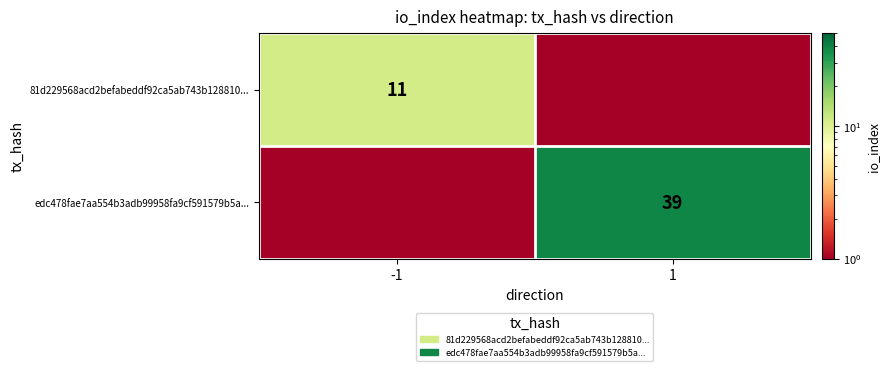

At which category is the sum across all series the highest?

1